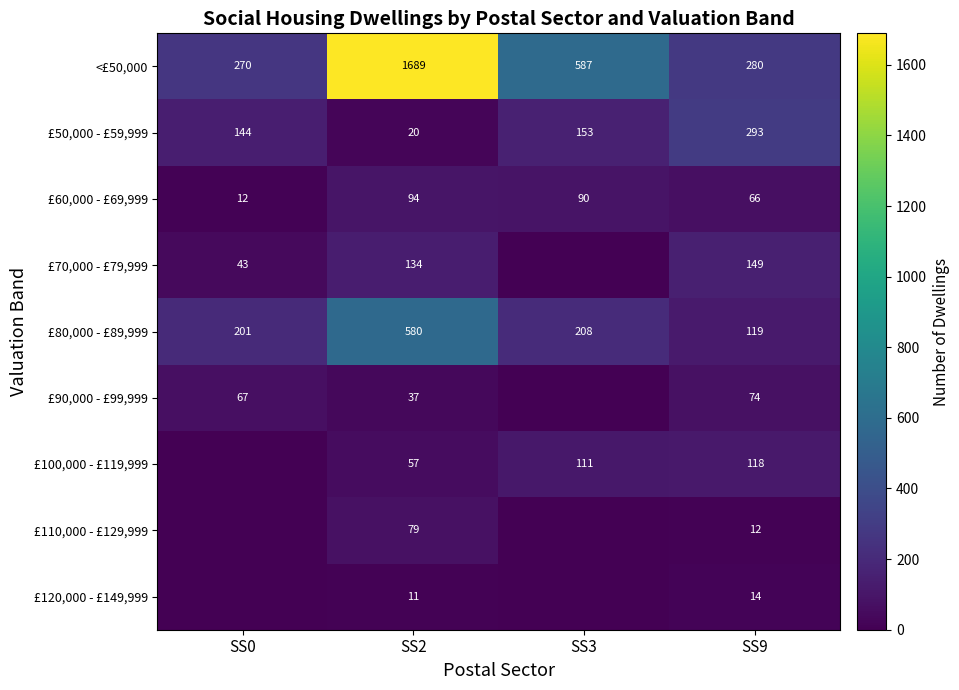

List the labels in order of £80,000 - £89,999 value, smallest first.

SS9, SS0, SS3, SS2